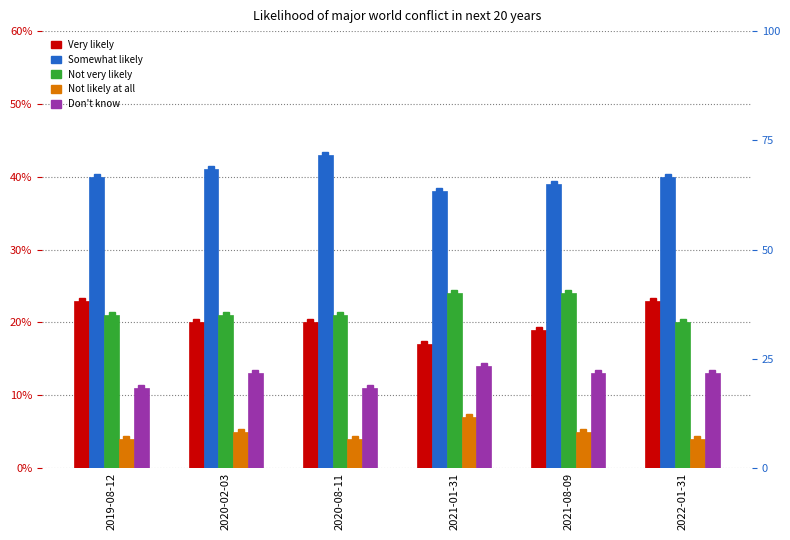

Which category has the lowest value across all series?

2019-08-12